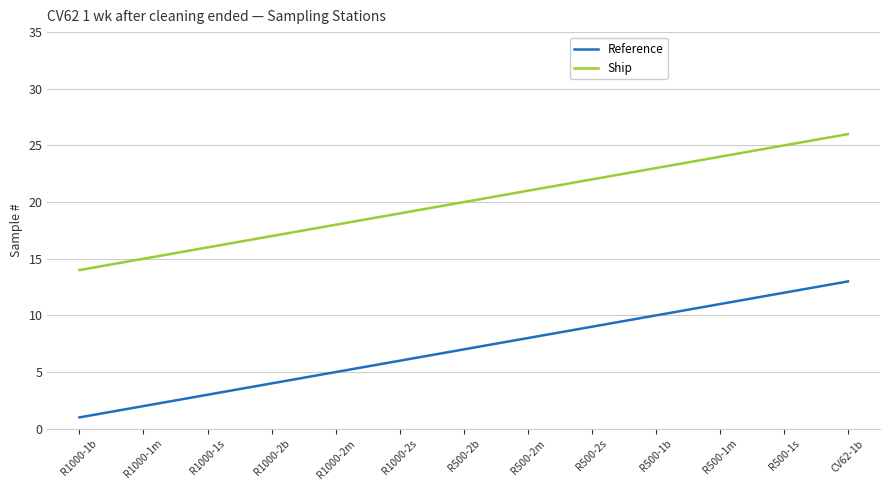

What is the average value of the Ship series?

20